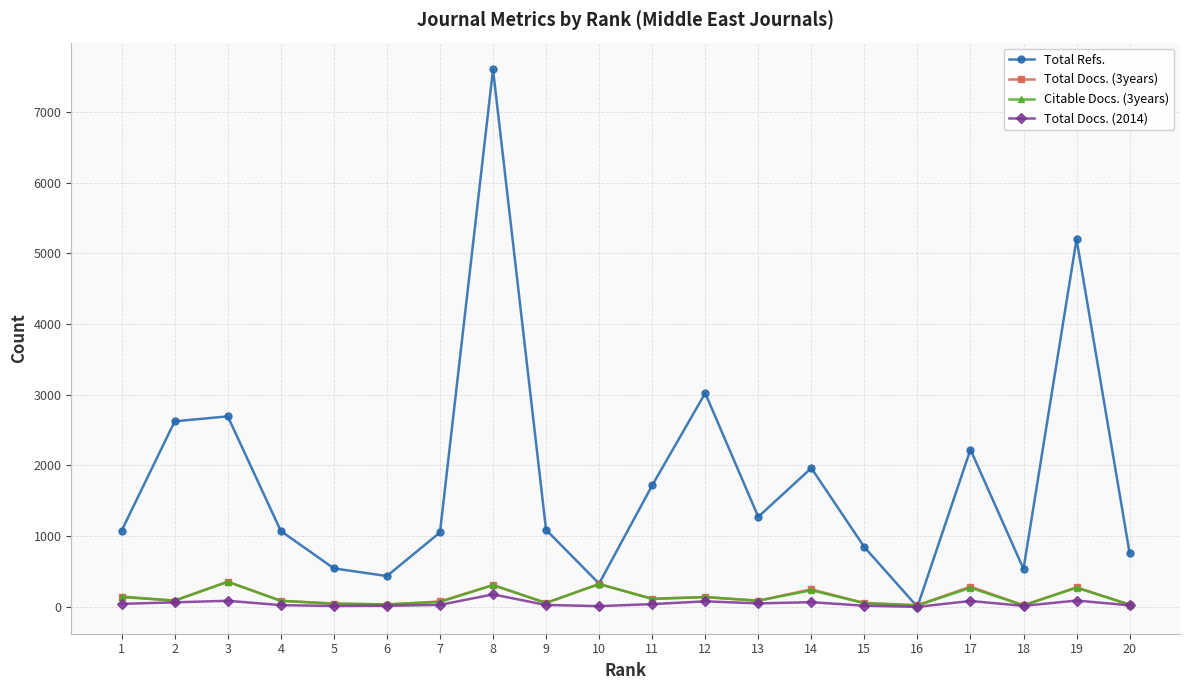

True or false: Total Docs. (2014) has more than 0 points higher than both neighbors.

True